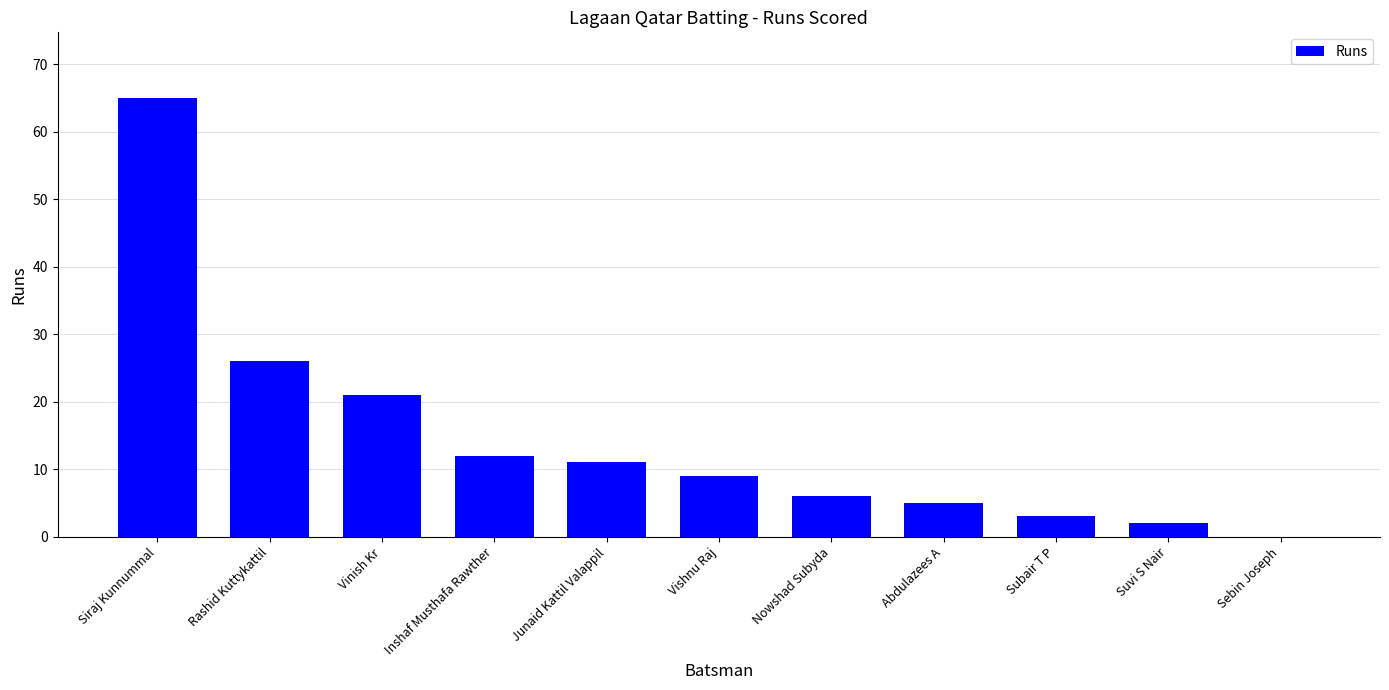

What is the change in value from Rashid Kuttykattil to Abdulazees A?

-21